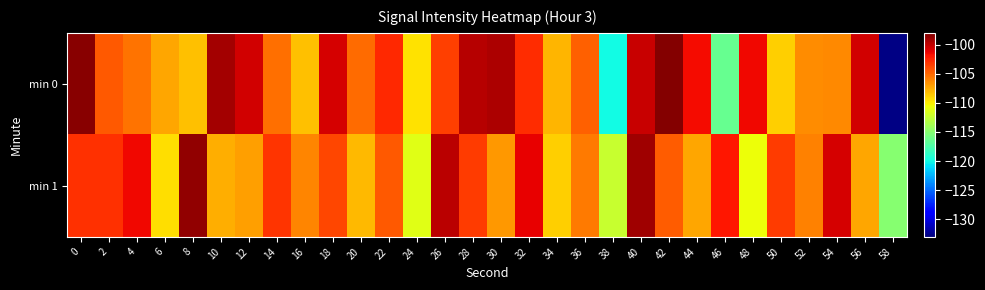

What is the greatest value displayed?

-98.1